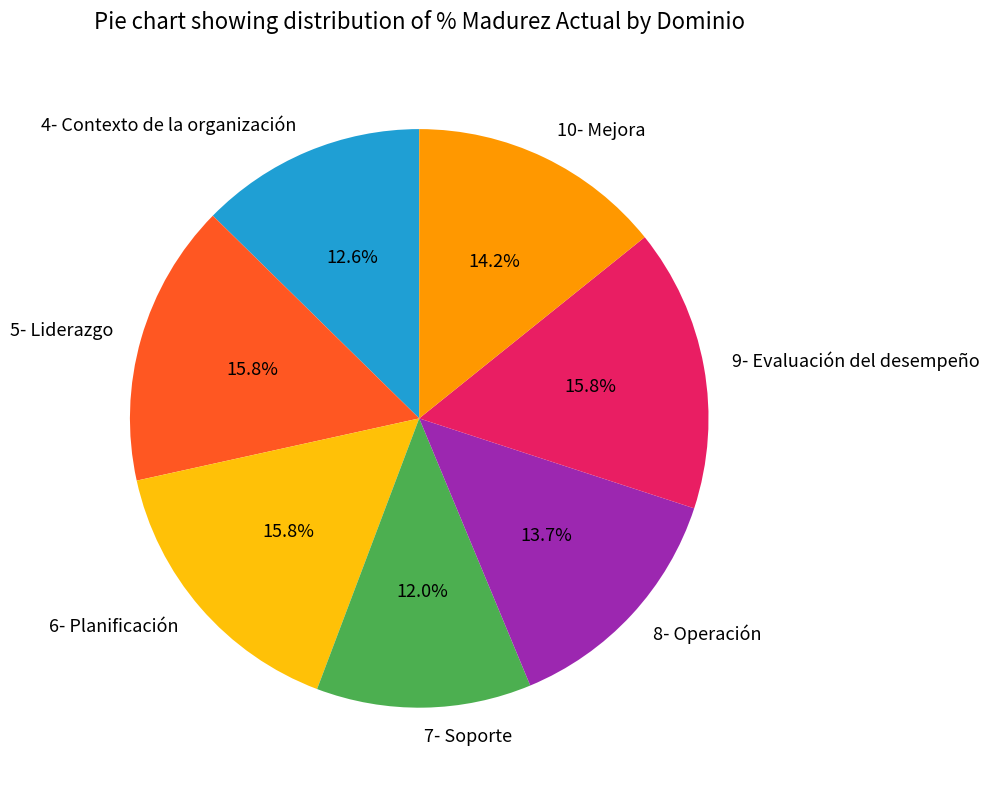

How many segments does this pie chart have?

7